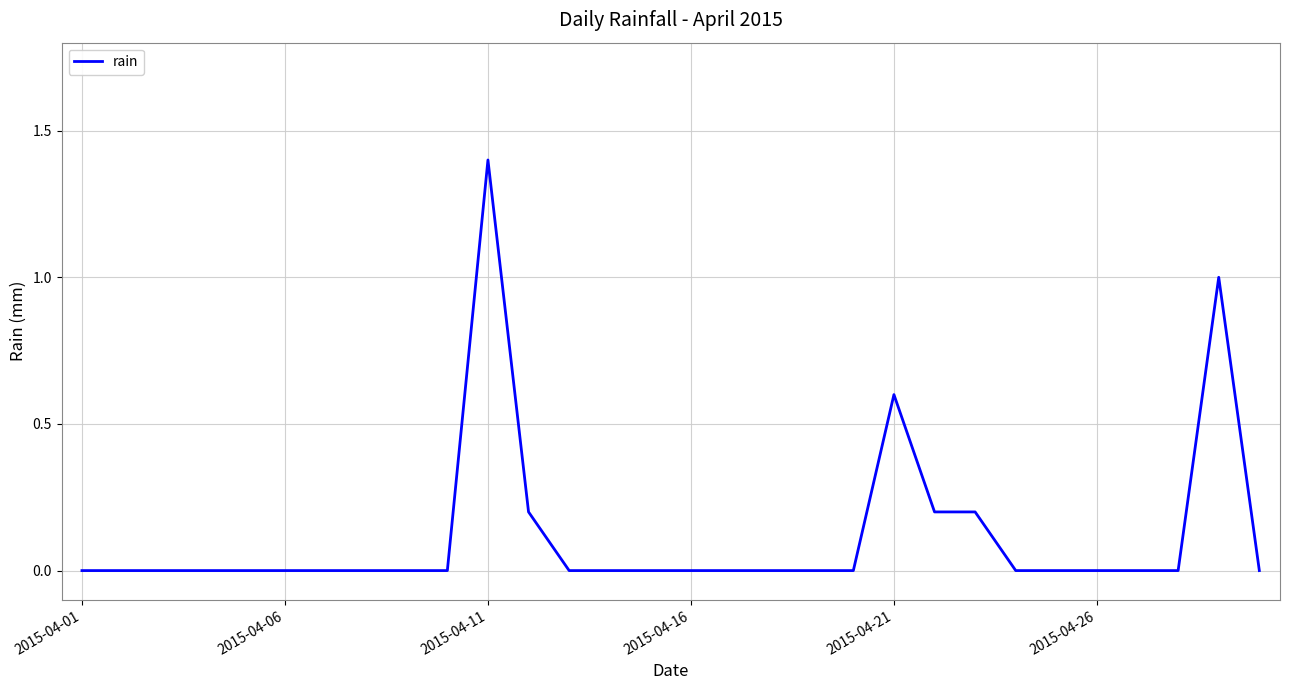

What is the maximum value shown in the chart?

1.4